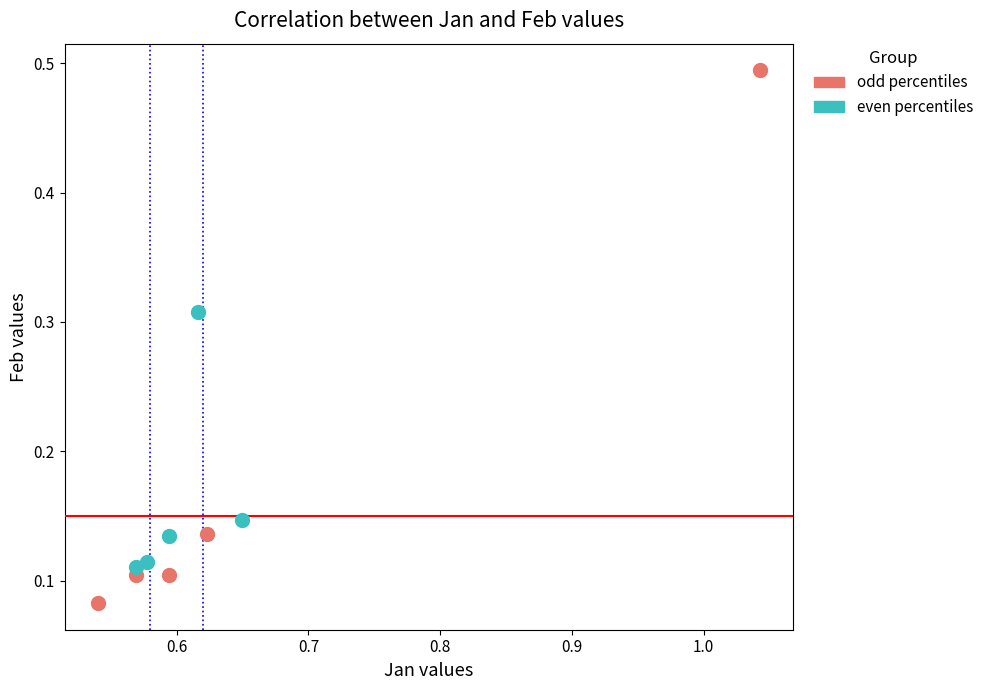

Which series reaches the maximum Y coordinate?

odd percentiles